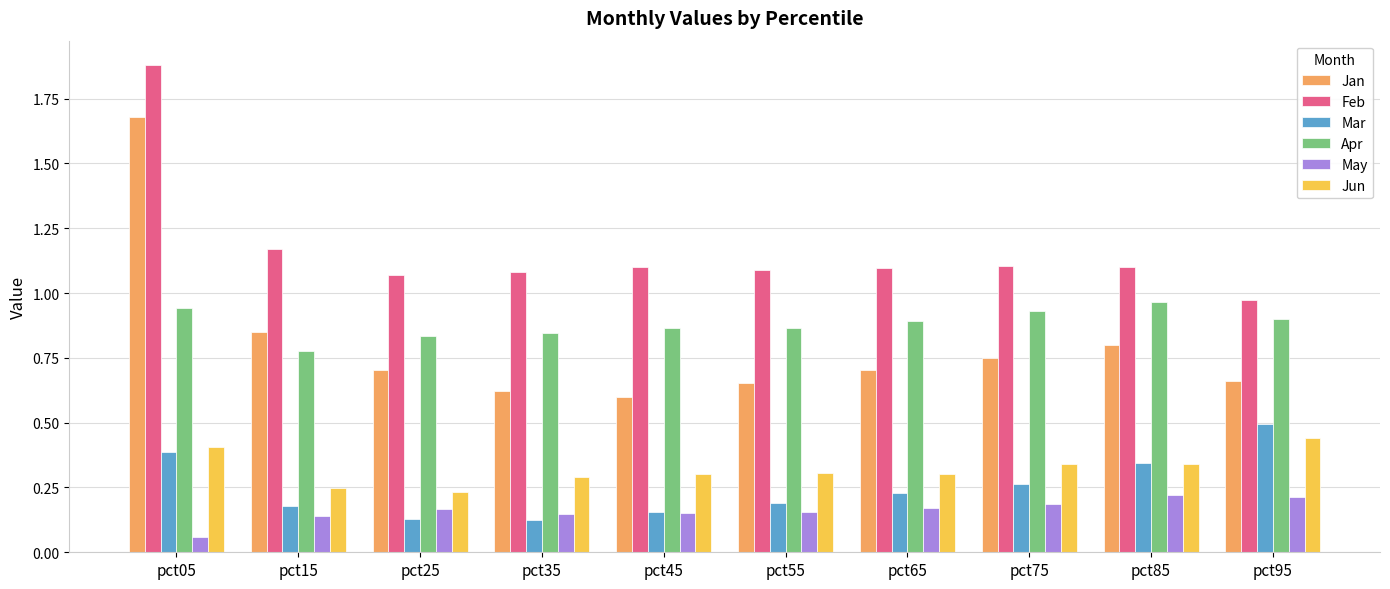

The value of May at pct55 is 0.0. True or false?

False